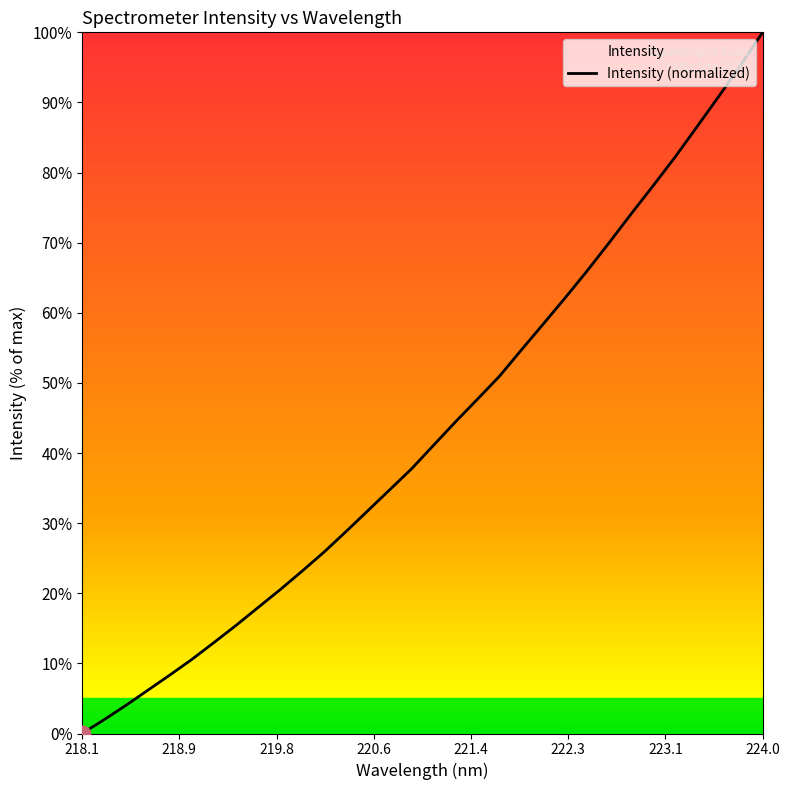

What is the average value?

43.2